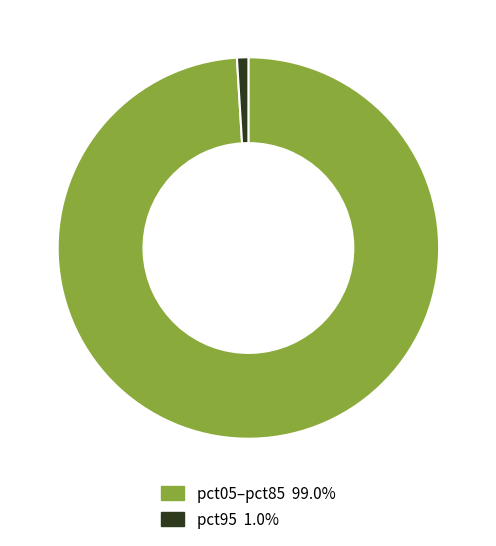

Is there any slice that represents more than half of the pie?

Yes